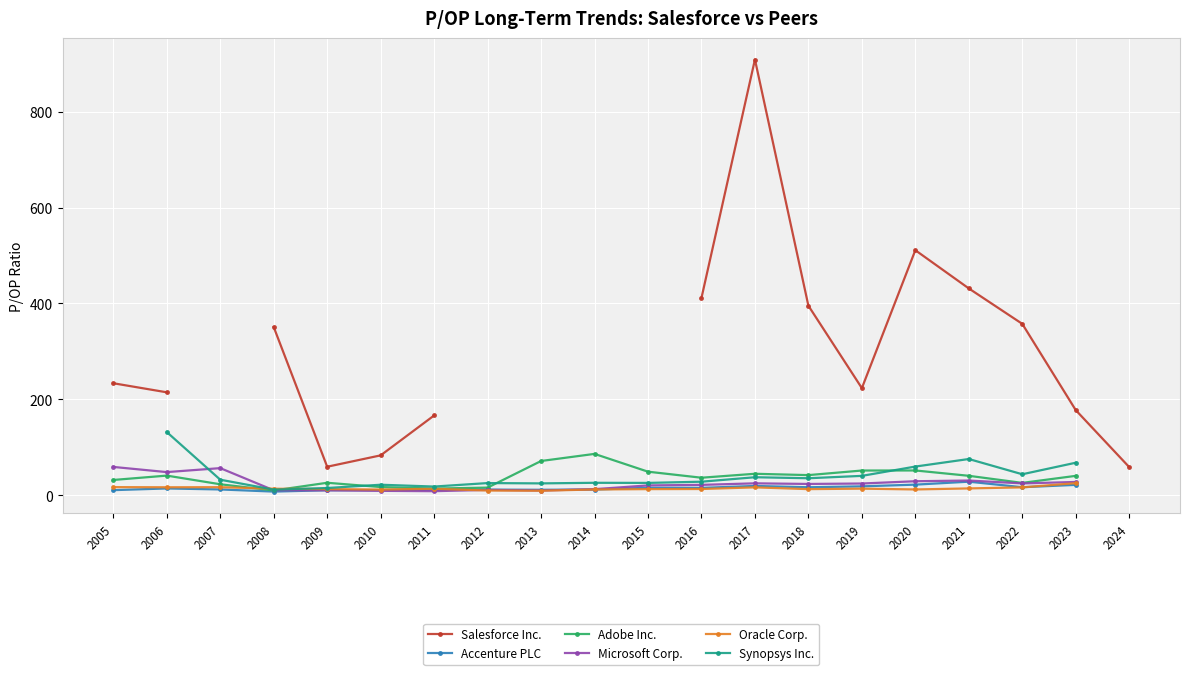

At which category does Oracle Corp. reach its first local peak?

2007